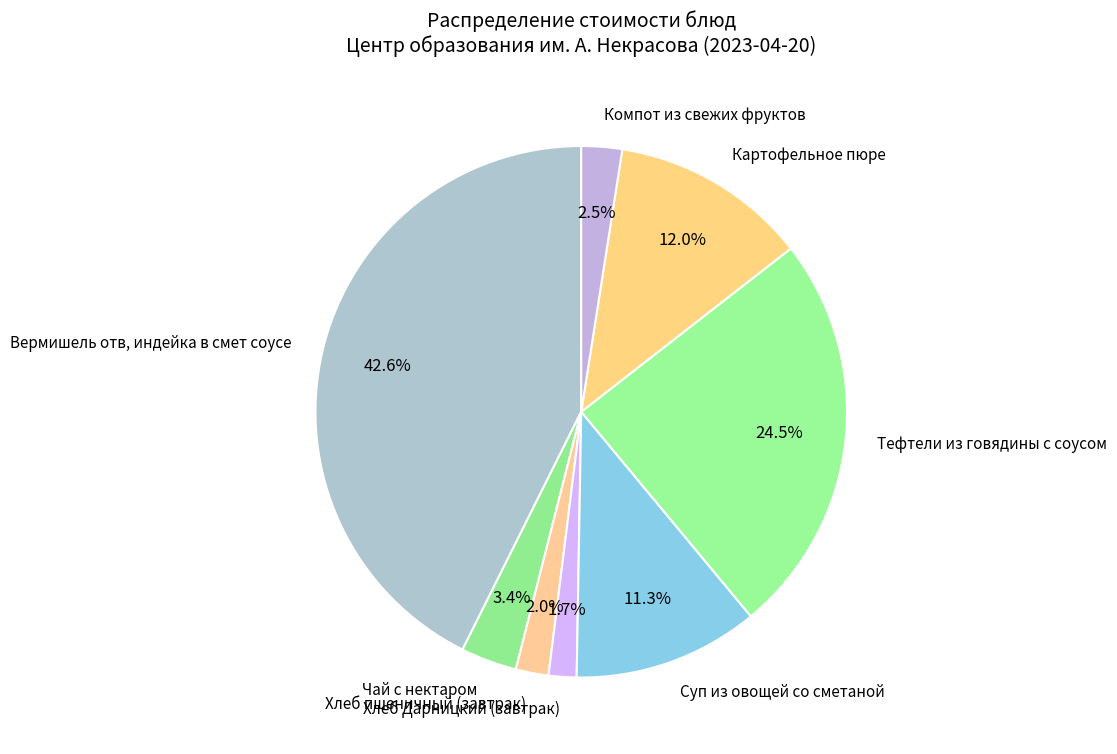

Between Компот из свежих фруктов and Вермишель отв, индейка в смет соусе, which is larger?

Вермишель отв, индейка в смет соусе